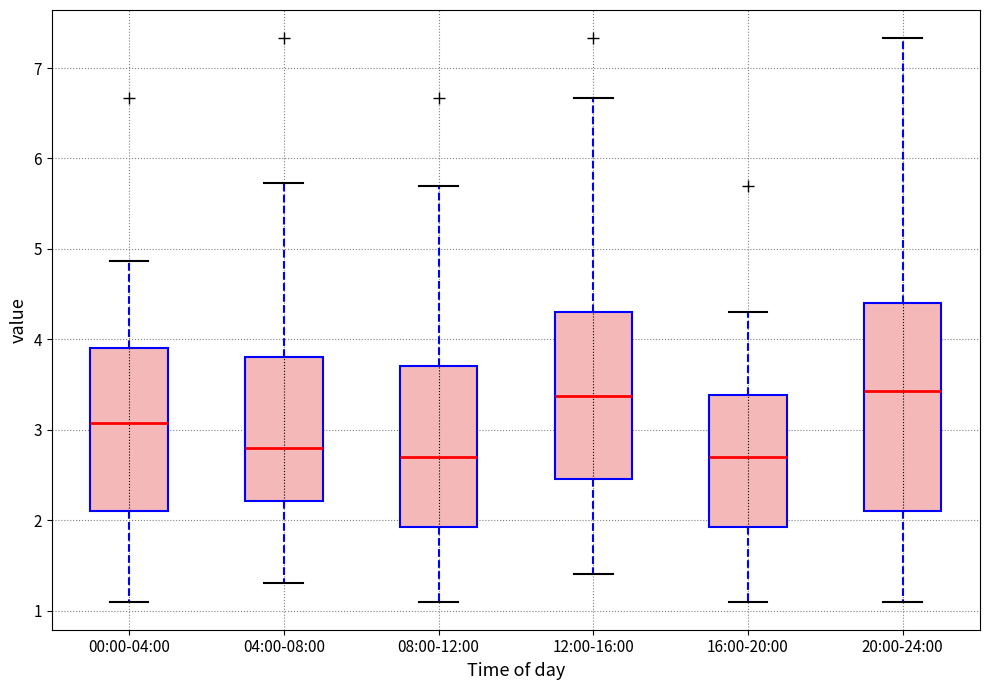

Comparing the boxes themselves (not the whiskers), which one is the tallest?

20:00-24:00